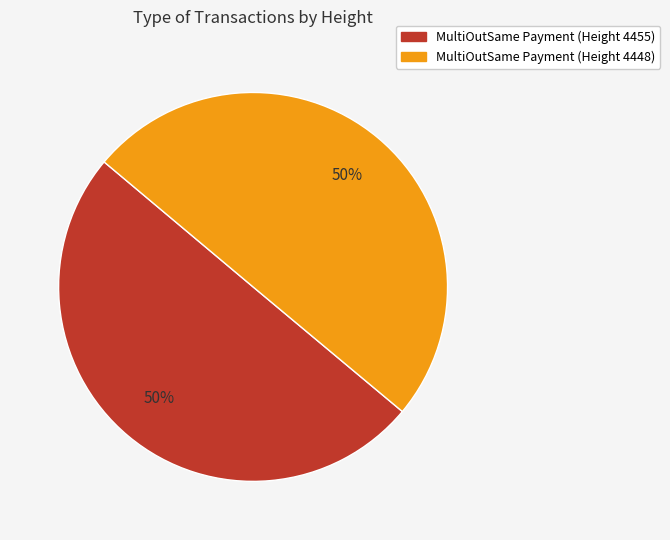

To the nearest percent, what is the average slice percentage?

50%